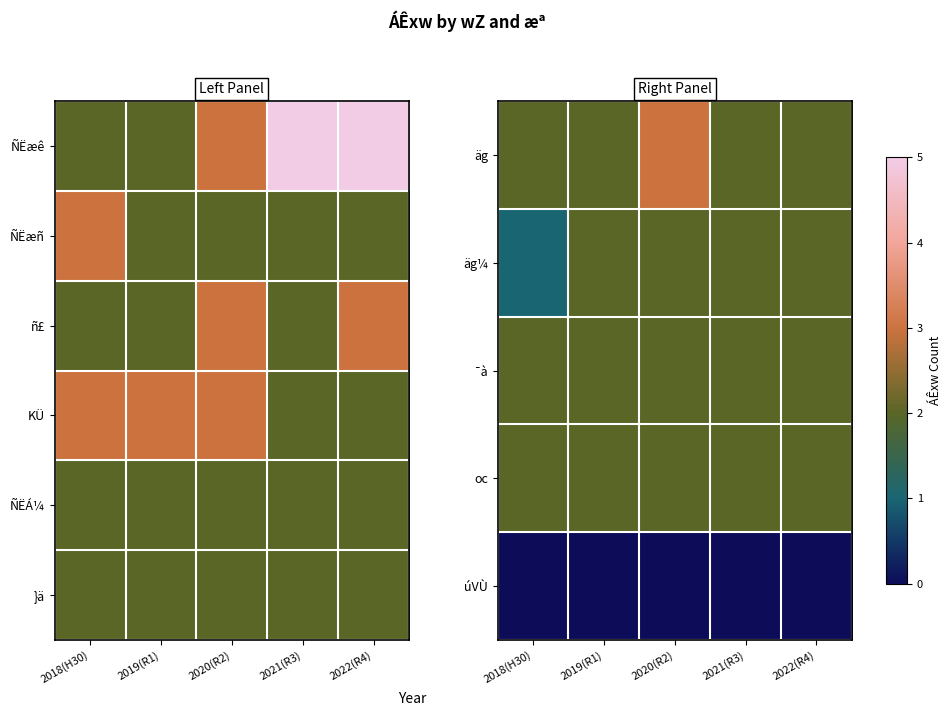

At 2022(R4), list the series in order from smallest to largest.

úVÙ, äg, äg¼, ¯à, oc, }ä